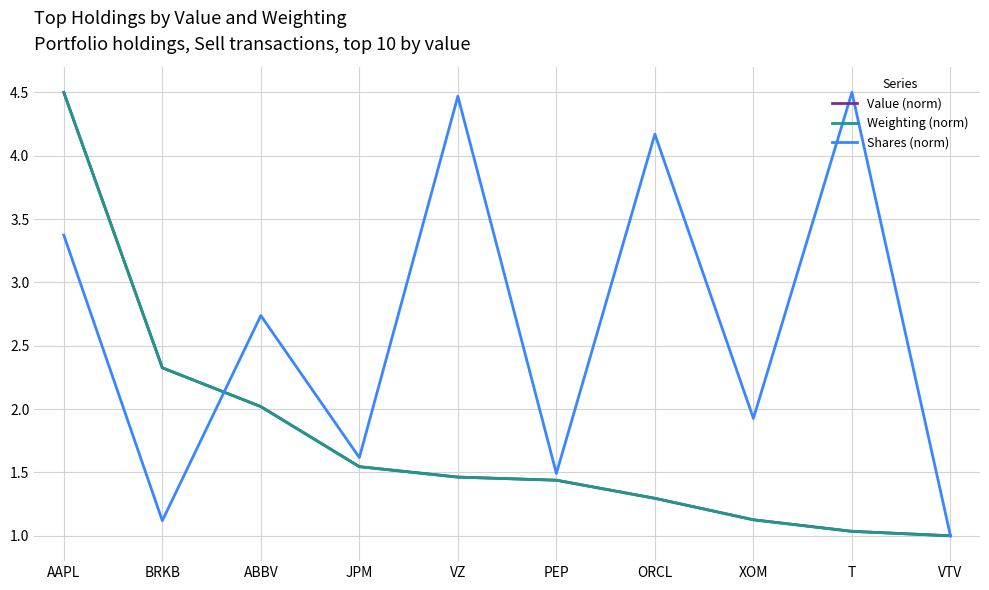

True or false: Weighting (norm) has a value of 1.4 at VTV.

False